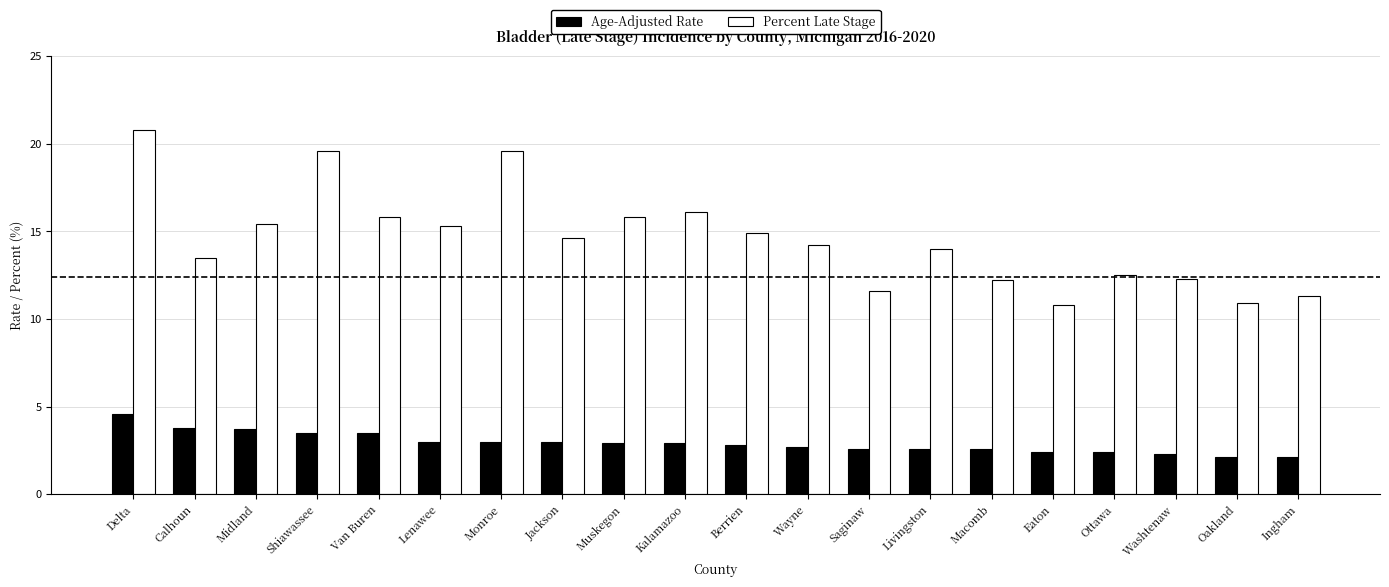

What is the maximum value shown in the chart?

20.8